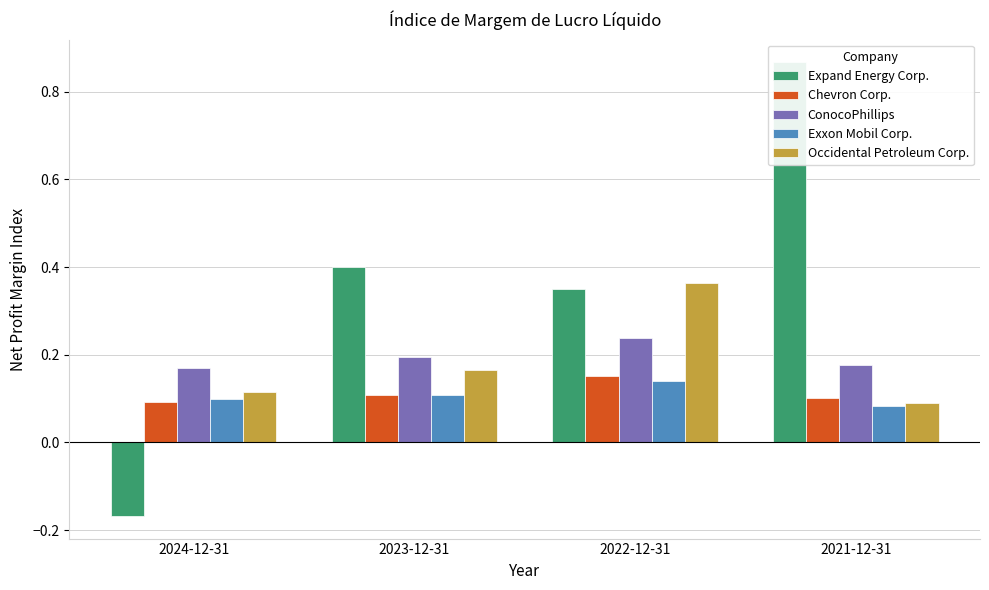

Rank the categories by Exxon Mobil Corp. value from lowest to highest.

2021-12-31, 2024-12-31, 2023-12-31, 2022-12-31